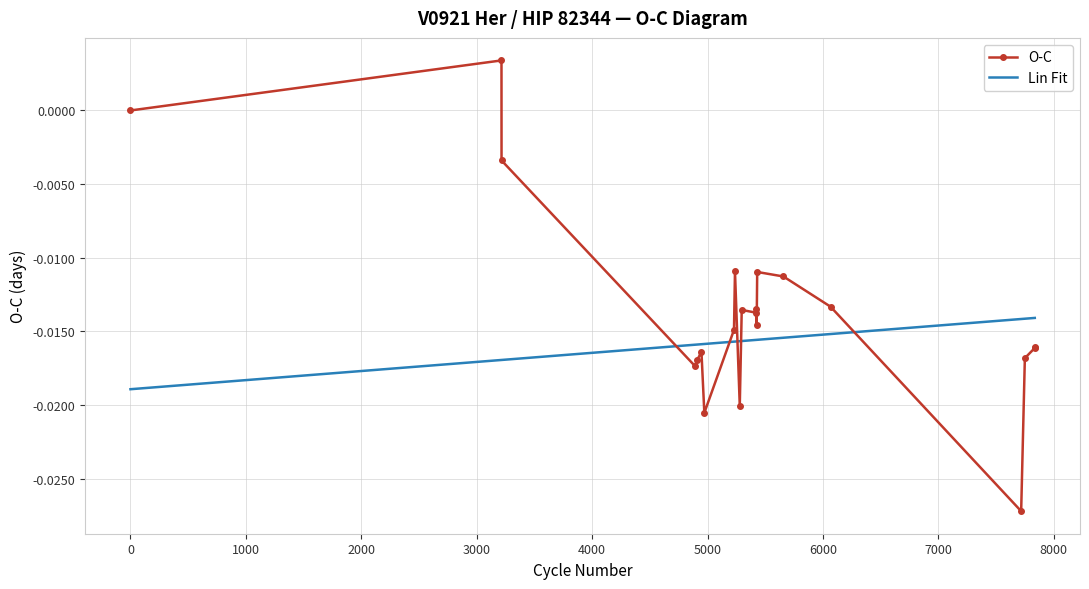

Count the number of categories in the chart.

21